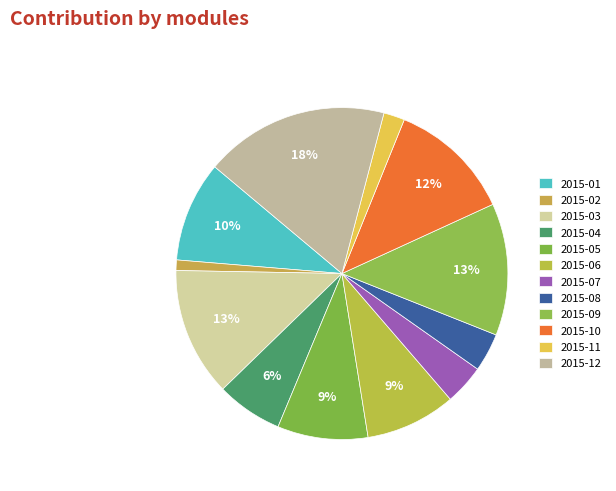

Between 2015-10 and 2015-01, which is larger?

2015-10